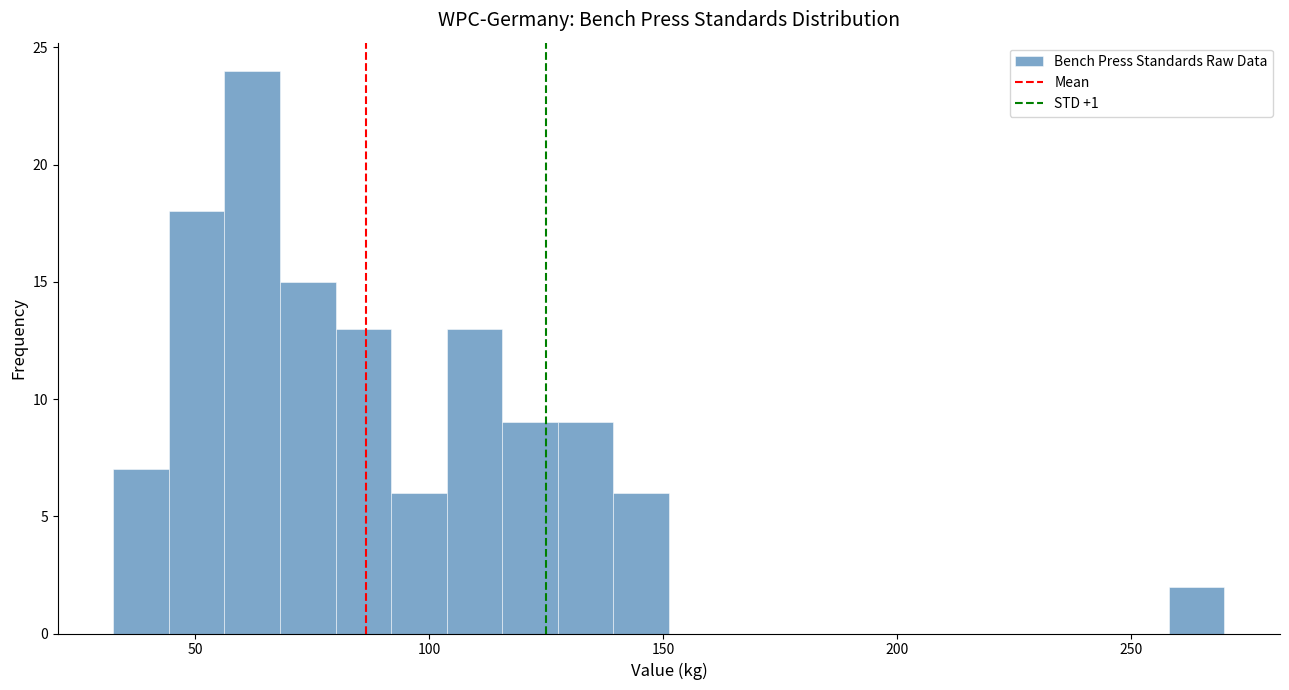

Around what value on the x-axis is the tallest bar? Give the approximate position of its centre, as read against the axis.

60